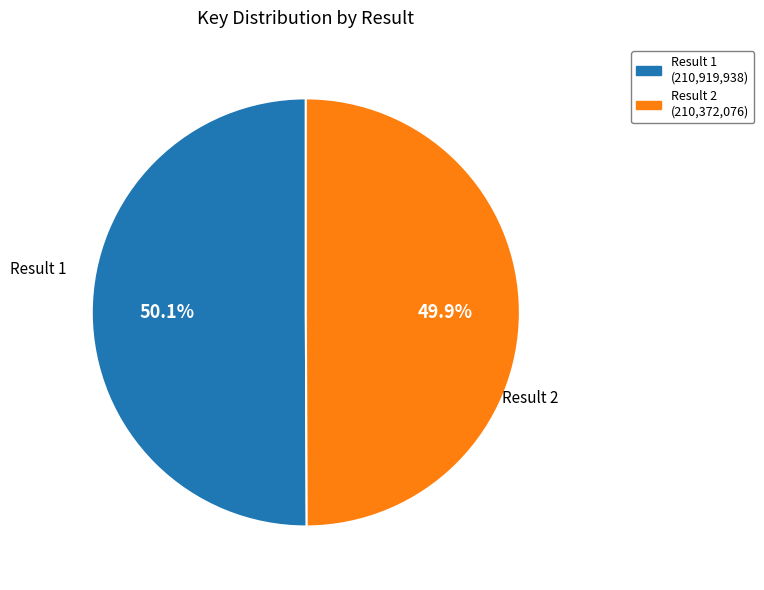

Count the number of slices in the pie.

2